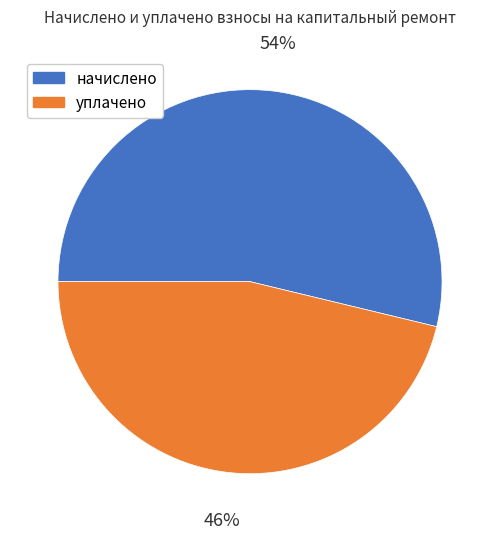

Does any single category account for the majority?

Yes